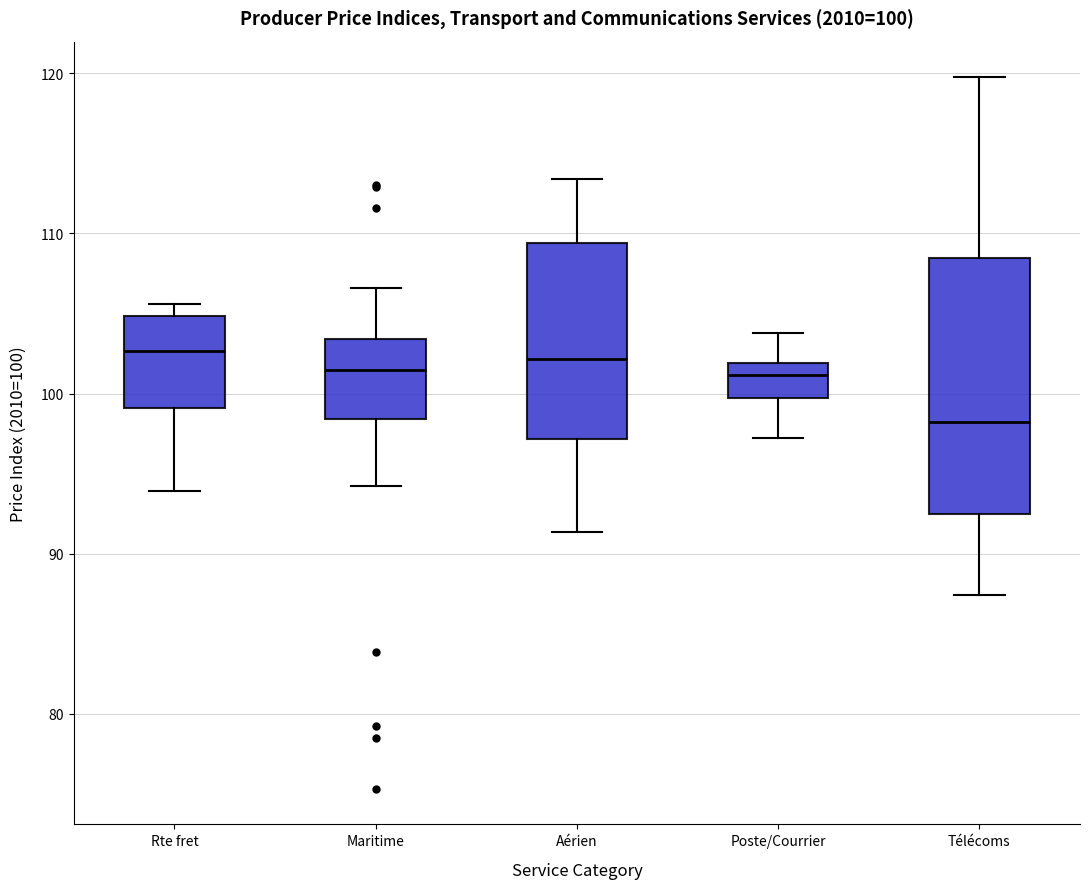

Which box is the tallest, from its lower edge to its upper edge?

Télécoms